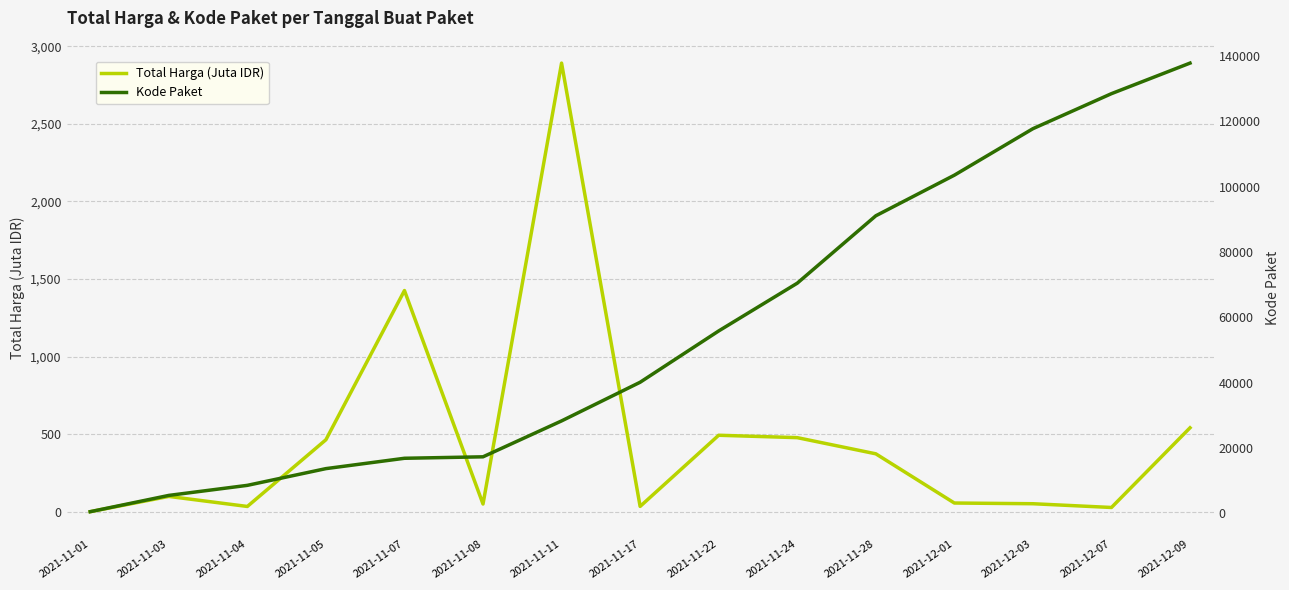

Reading left to right, transcribe all the data shown in this chart.

Total Harga (Juta IDR): 2021-11-01=0.3	2021-11-03=98.8	2021-11-04=34.0	2021-11-05=464.0	2021-11-07=1425.9	2021-11-08=49.7	2021-11-11=2892.1	2021-11-17=34.3	2021-11-22=493.0	2021-11-24=477.6	2021-11-28=373.4	2021-12-01=56.2	2021-12-03=51.6	2021-12-07=27.4	2021-12-09=541.1
Kode Paket: 2021-11-01=464.0	2021-11-03=5449.0	2021-11-04=8530.0	2021-11-05=13652.0	2021-11-07=16823.0	2021-11-08=17272.0	2021-11-11=28271.0	2021-11-17=40112.0	2021-11-22=55826.0	2021-11-24=70453.0	2021-11-28=91101.0	2021-12-01=103541.0	2021-12-03=117783.0	2021-12-07=128516.0	2021-12-09=137876.0